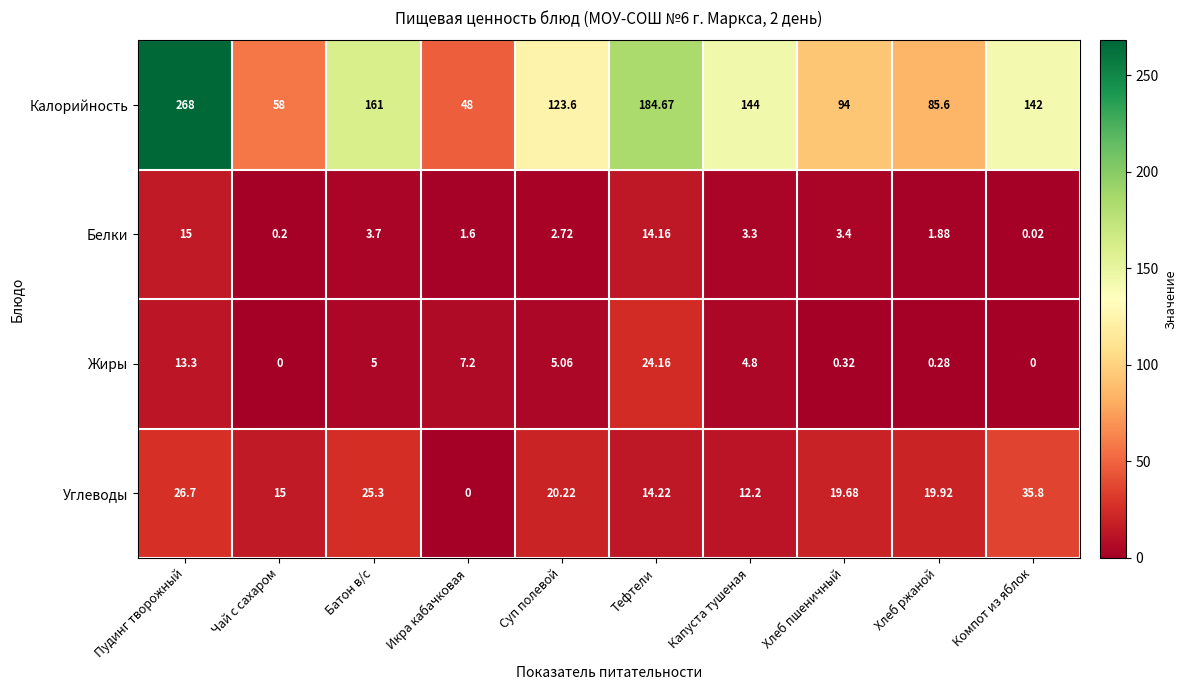

Which category has the highest value in the Жиры series?

Тефтели